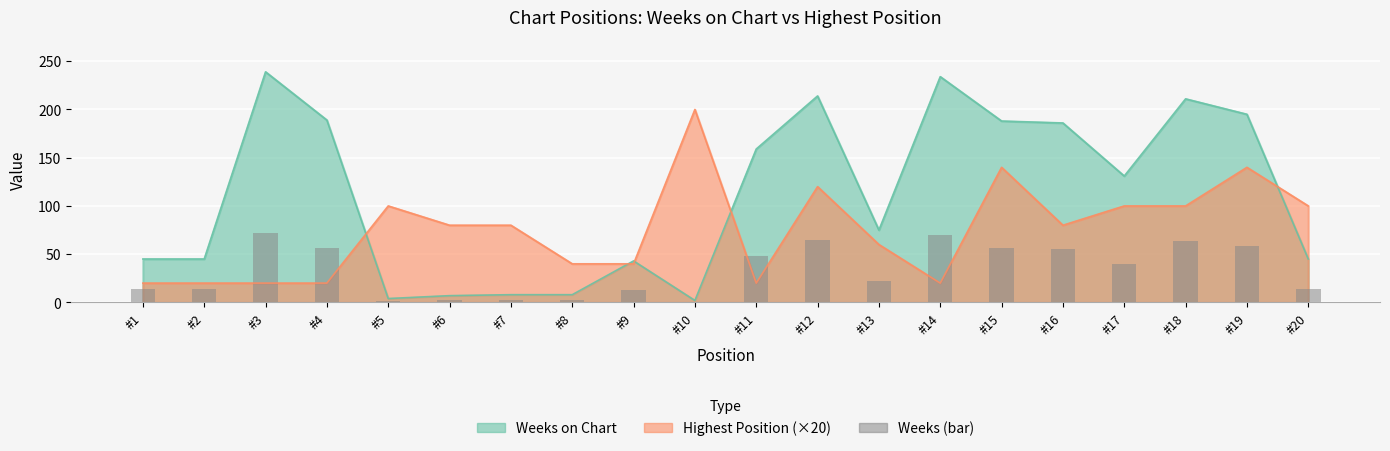

At which category does the chart reach its minimum across all series?

#10